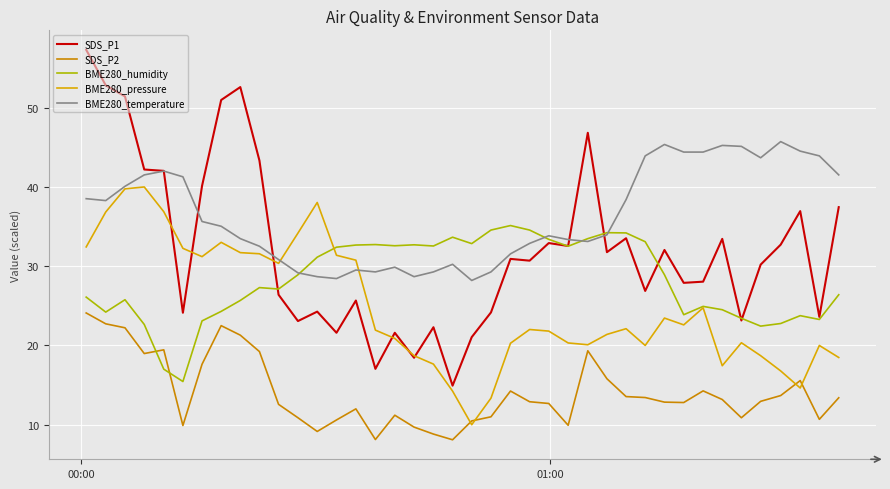

Is this an area chart (filled region under the line)?

No